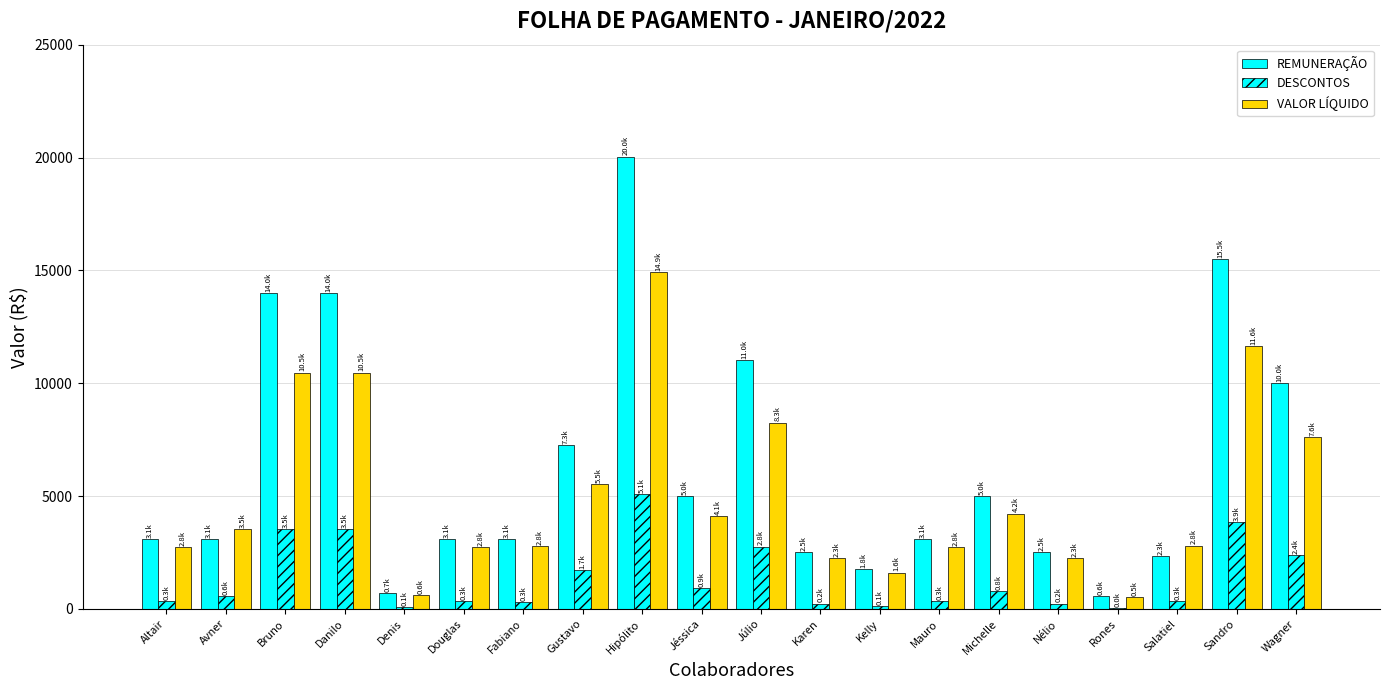

At which category is the sum across all series the highest?

Hipólito